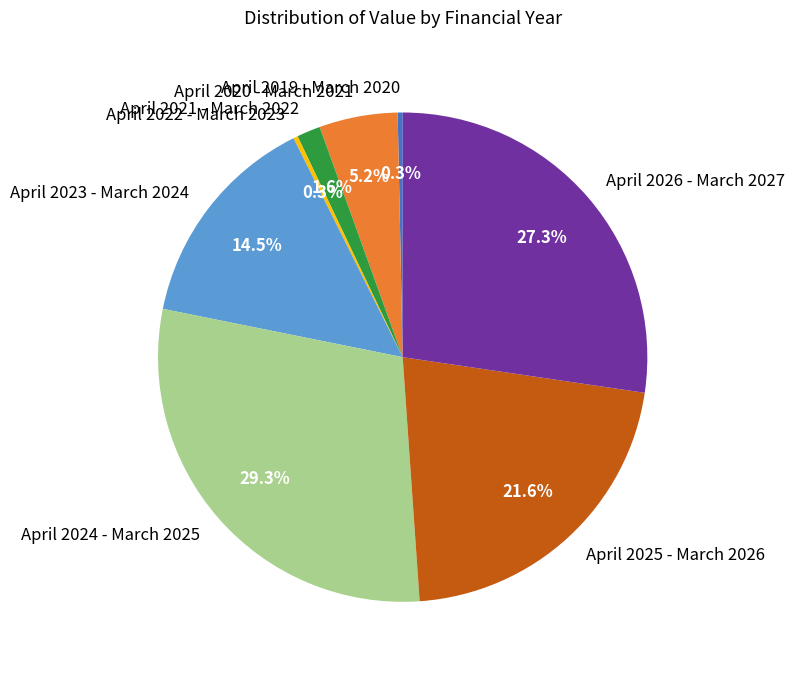

Which slice is the largest?

April 2024 - March 2025